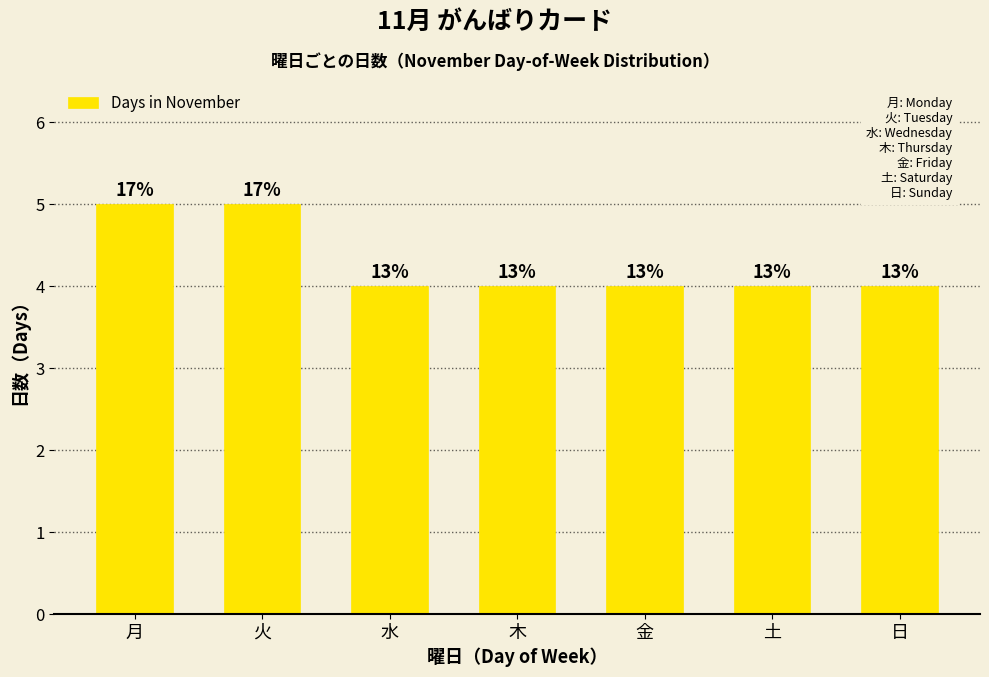

What is the difference between the second highest and second lowest values?

1